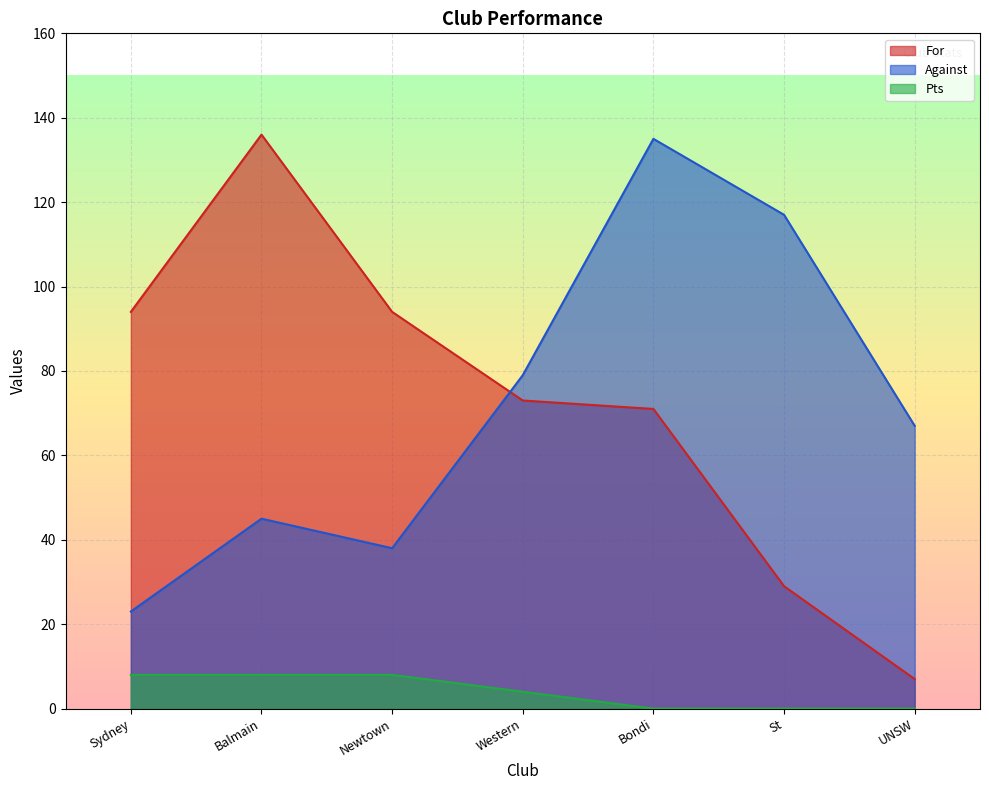

True or false: Against and Pts intersect in this chart.

False